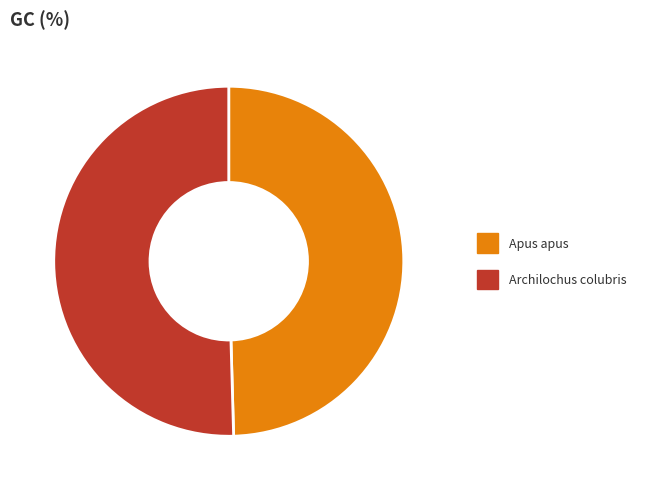

Rank the categories by value from lowest to highest.

Apus apus, Archilochus colubris